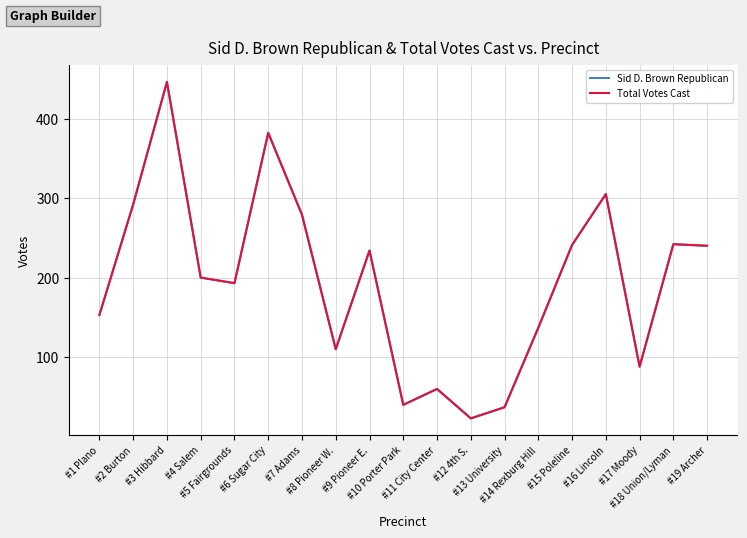

How many interior local valleys does the Sid D. Brown Republican series have?

5